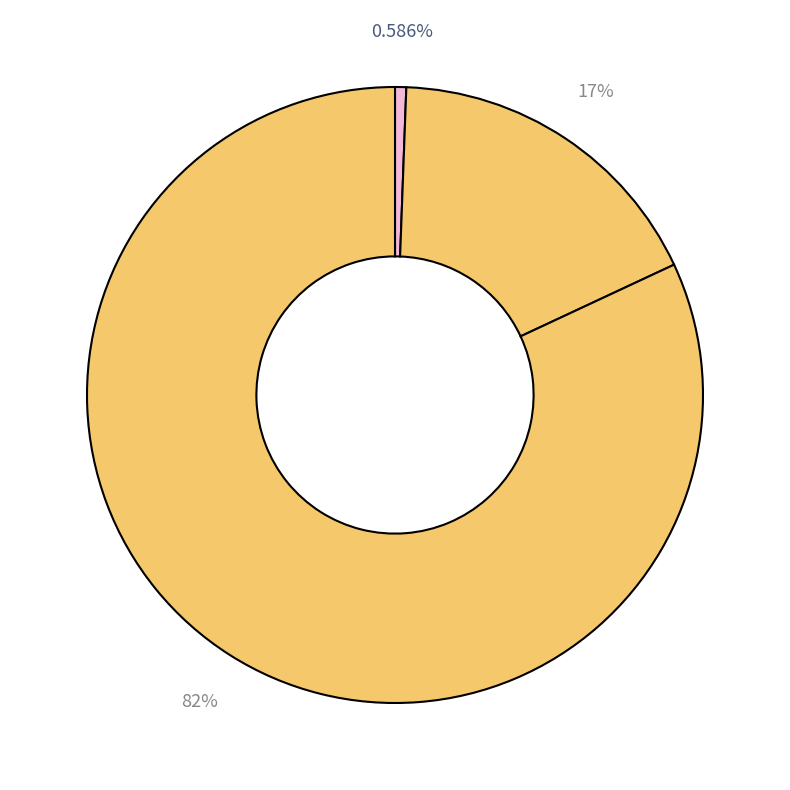

How many slices are in this pie chart?

3